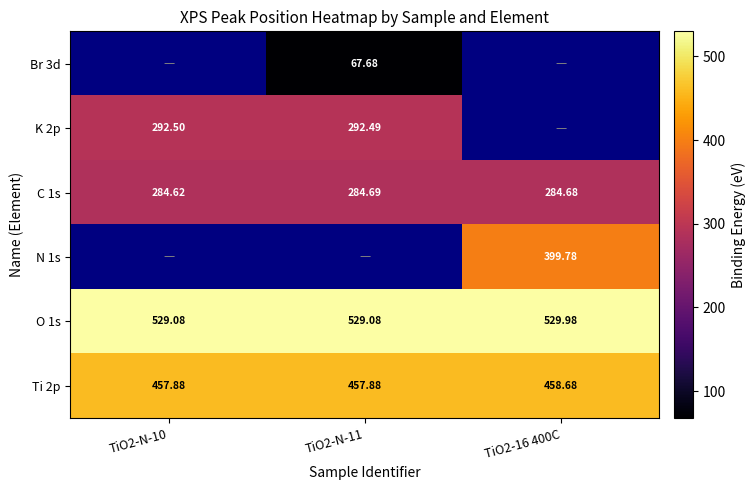

What is the minimum value for O 1s?

529.1